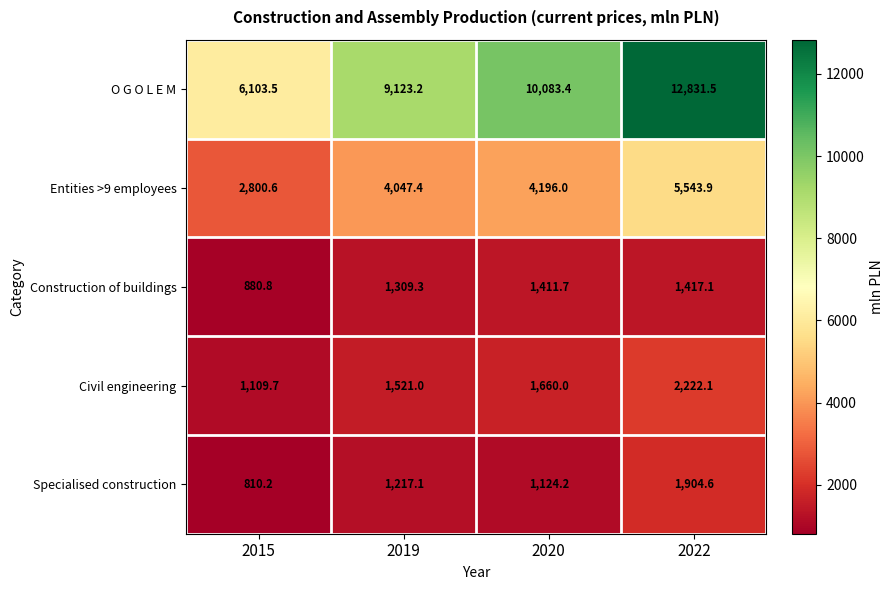

What is the difference between the highest and lowest values at 2015?

5293.3